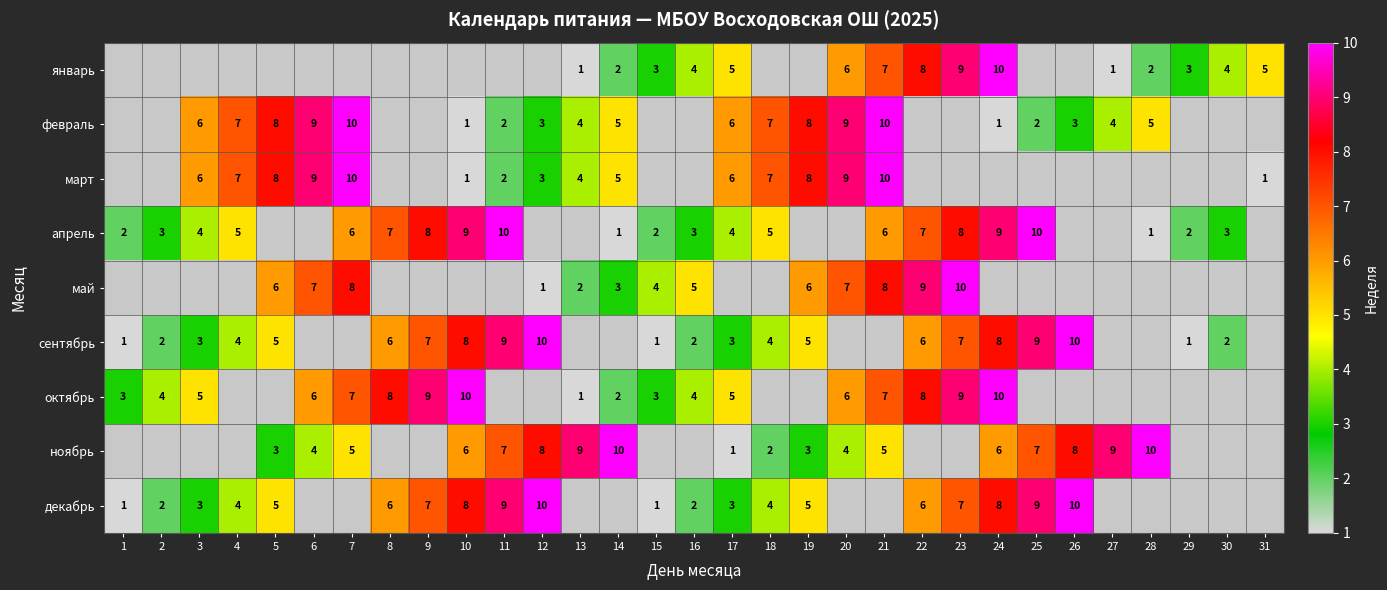

The value of сентябрь at 30 is 1. True or false?

False